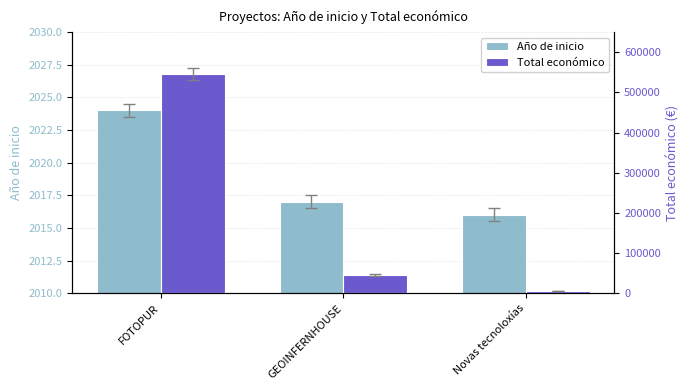

Rank the series by their average value, from highest to lowest.

Total económico, Año de inicio